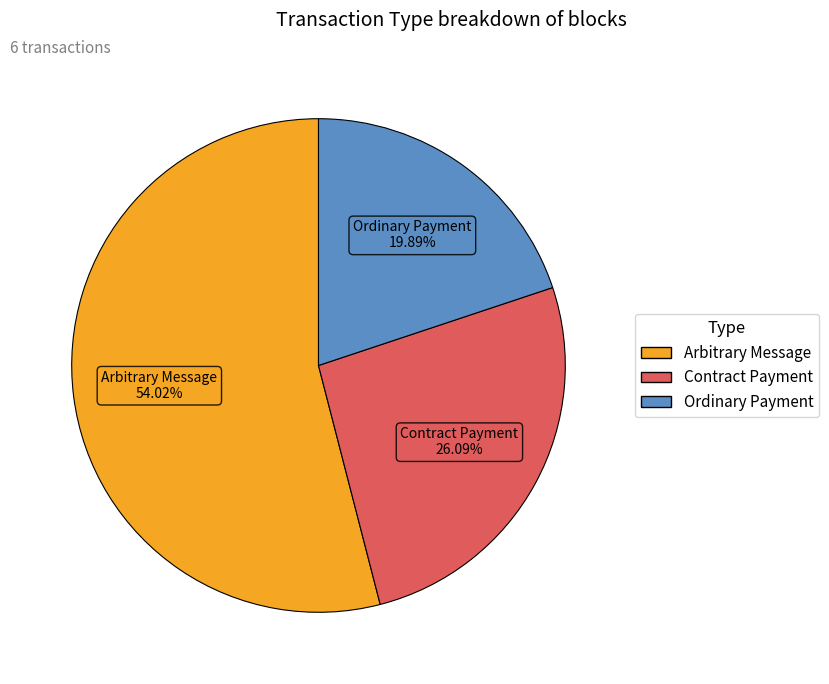

Is there a majority slice in this chart?

Yes